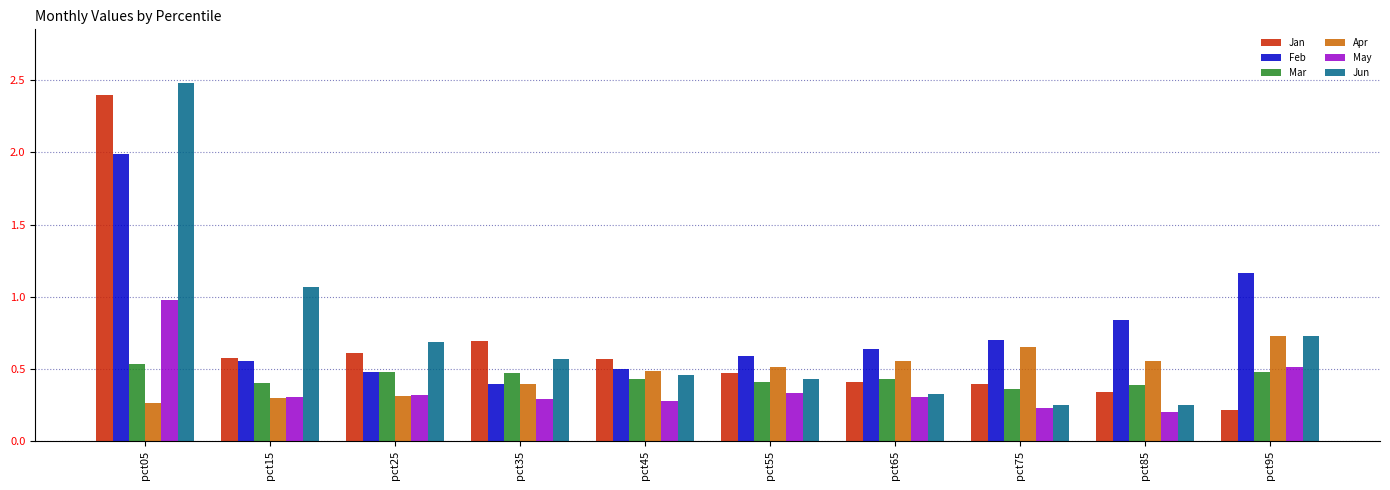

Which series has the largest range (max minus min)?

Jun